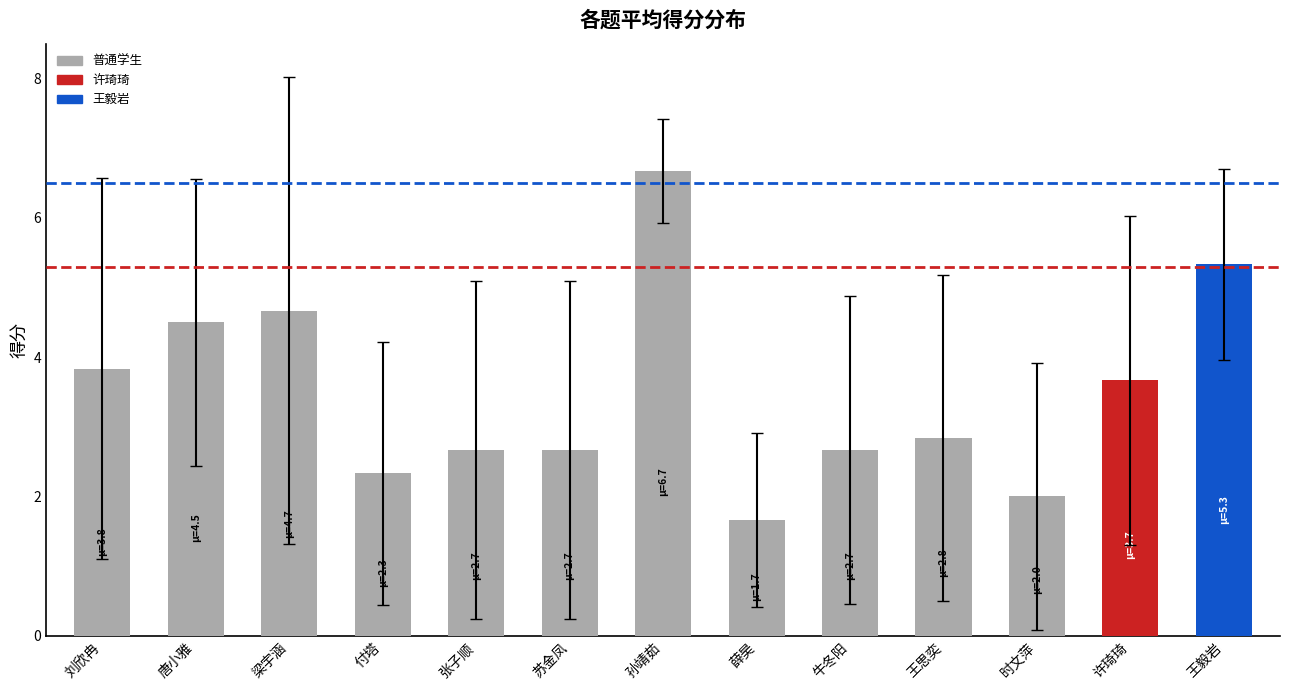

At which category does the chart reach its minimum across all series?

薛昊